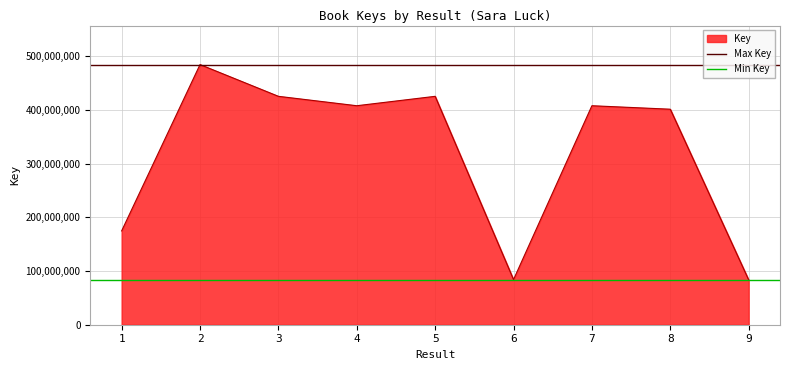

Does the chart have visible grid lines?

Yes